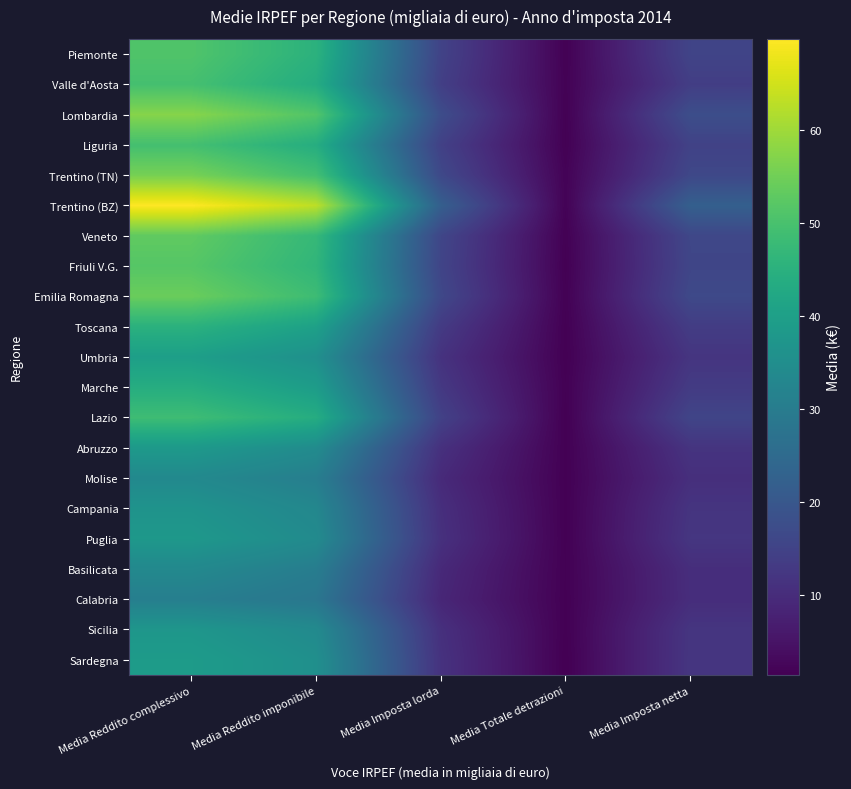

Between Media Imposta lorda and Media Reddito imponibile, which is larger?

Media Reddito imponibile